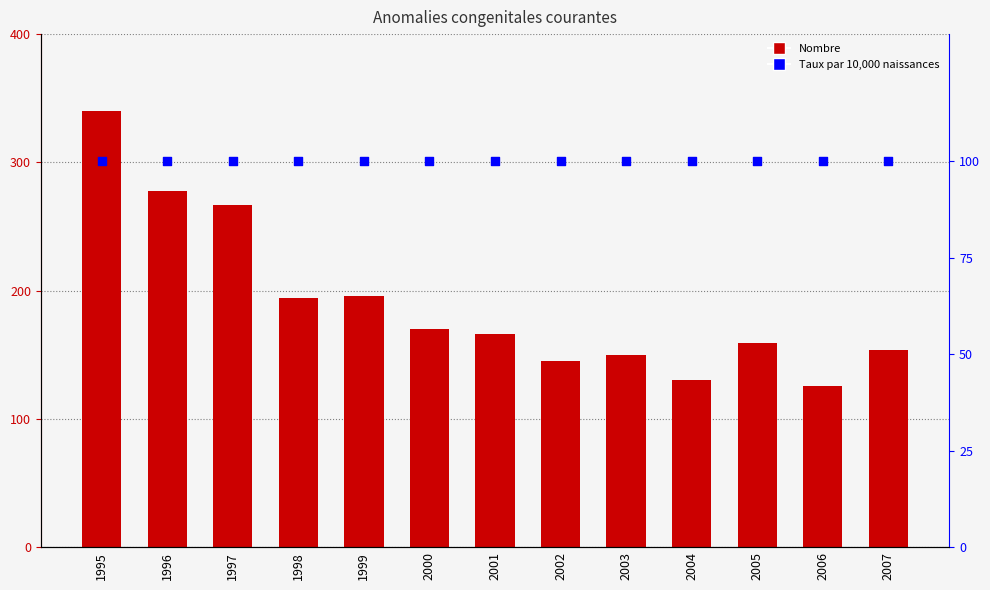

What are all the series names shown in the legend?

Nombre, Taux par 10,000 naissances